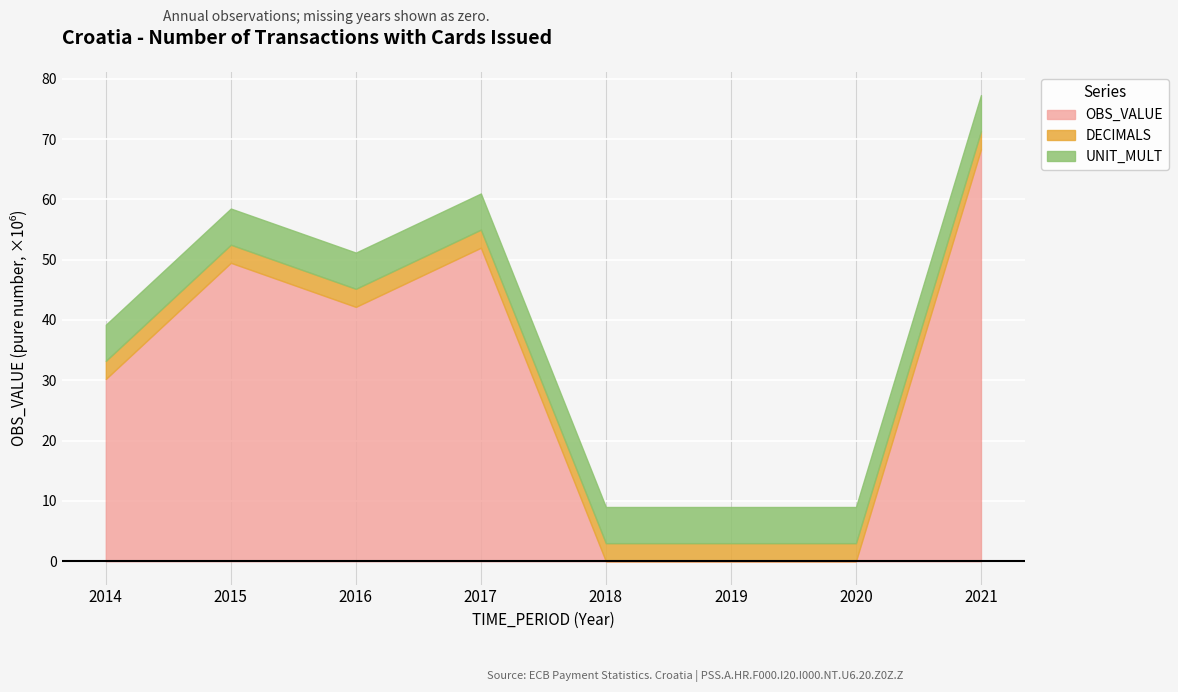

True or false: UNIT_MULT and OBS_VALUE cross at least once.

True